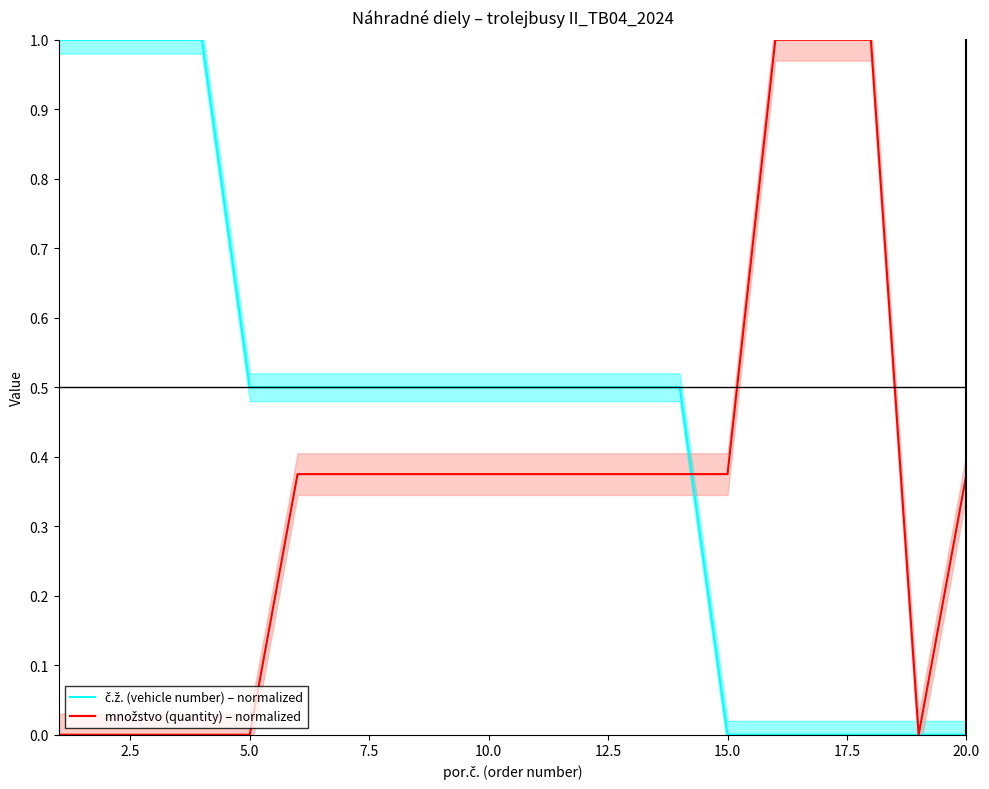

How many intersections are there between množstvo (quantity) – normalized and č.ž. (vehicle number) – normalized?

1